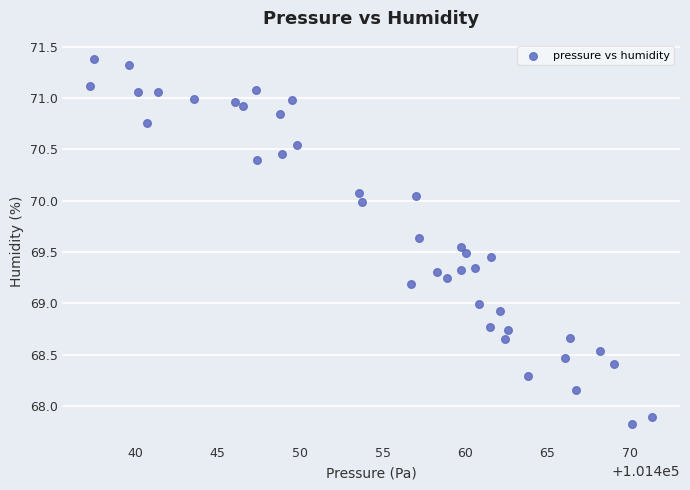

What is the range of X values (max minus min)?

34.1